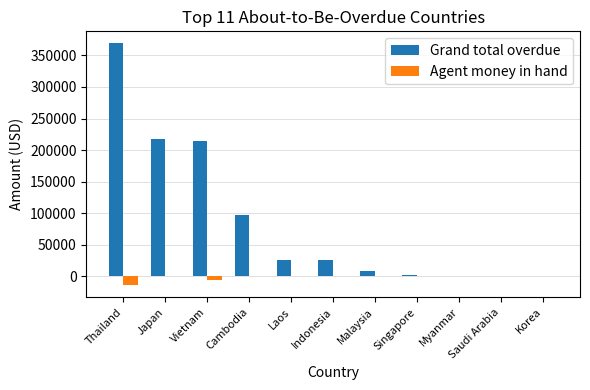

Which series changed the most between Vietnam and Korea?

Grand total overdue